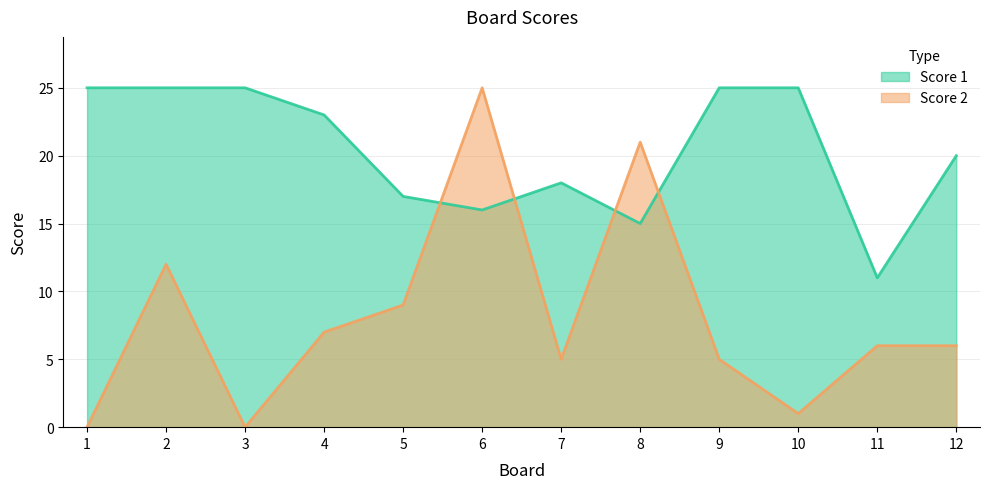

What is the lowest value of the Score 1 series?

11